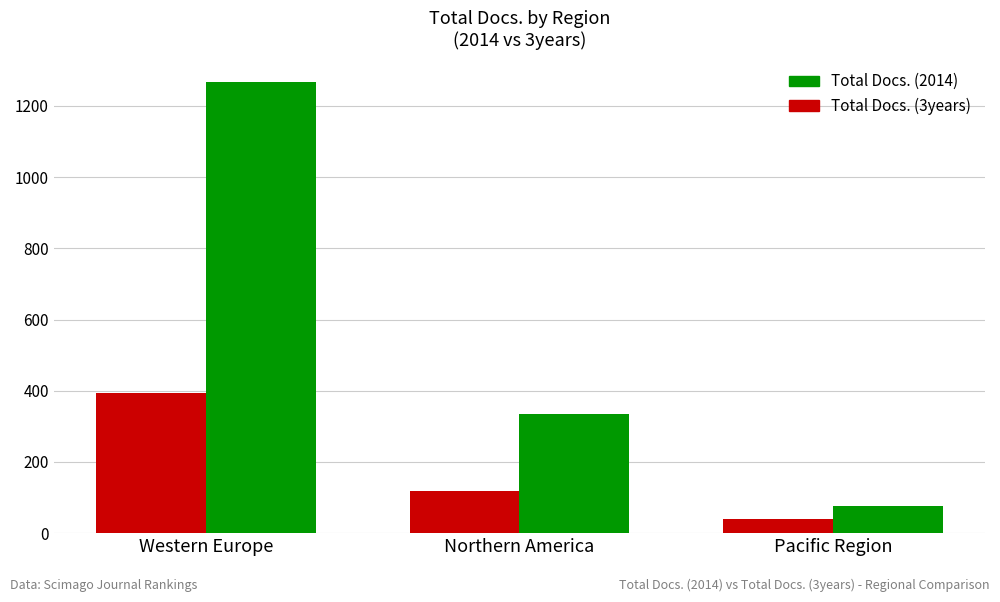

Reading left to right, what are all the values shown in this chart?

Total Docs. (2014): Western Europe=395	Northern America=117	Pacific Region=40
Total Docs. (3years): Western Europe=1267	Northern America=334	Pacific Region=75